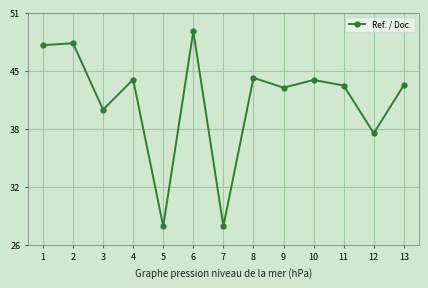

Is this an area chart (filled region under the line)?

No